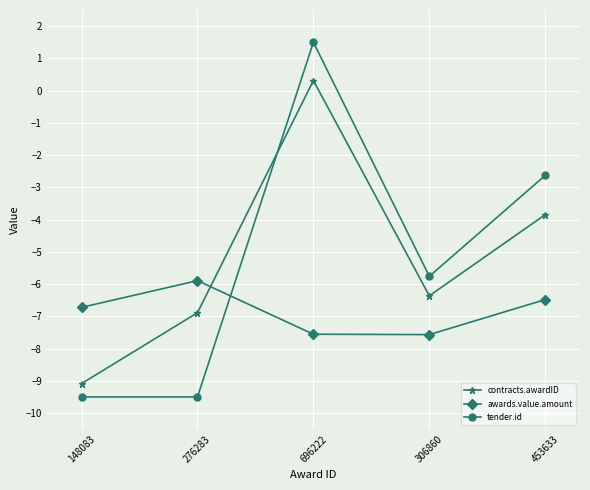

True or false: contracts.awardID has a value of -4.3 at 276283.

False